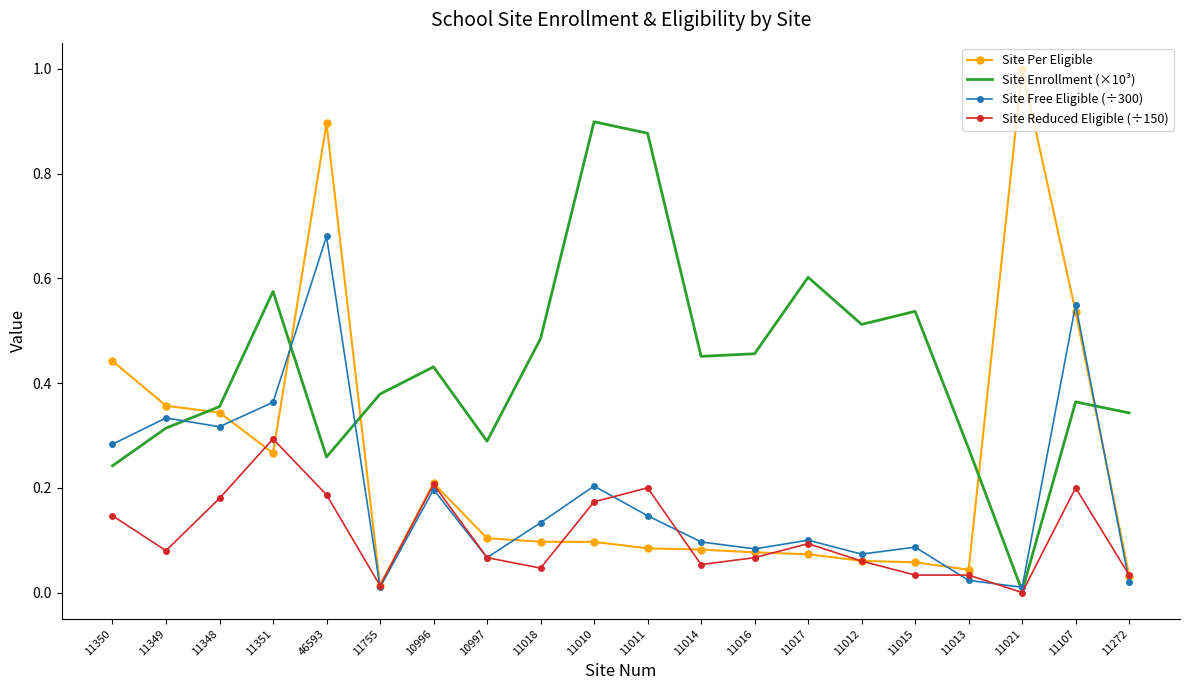

At which category is the sum across all series the highest?

46593